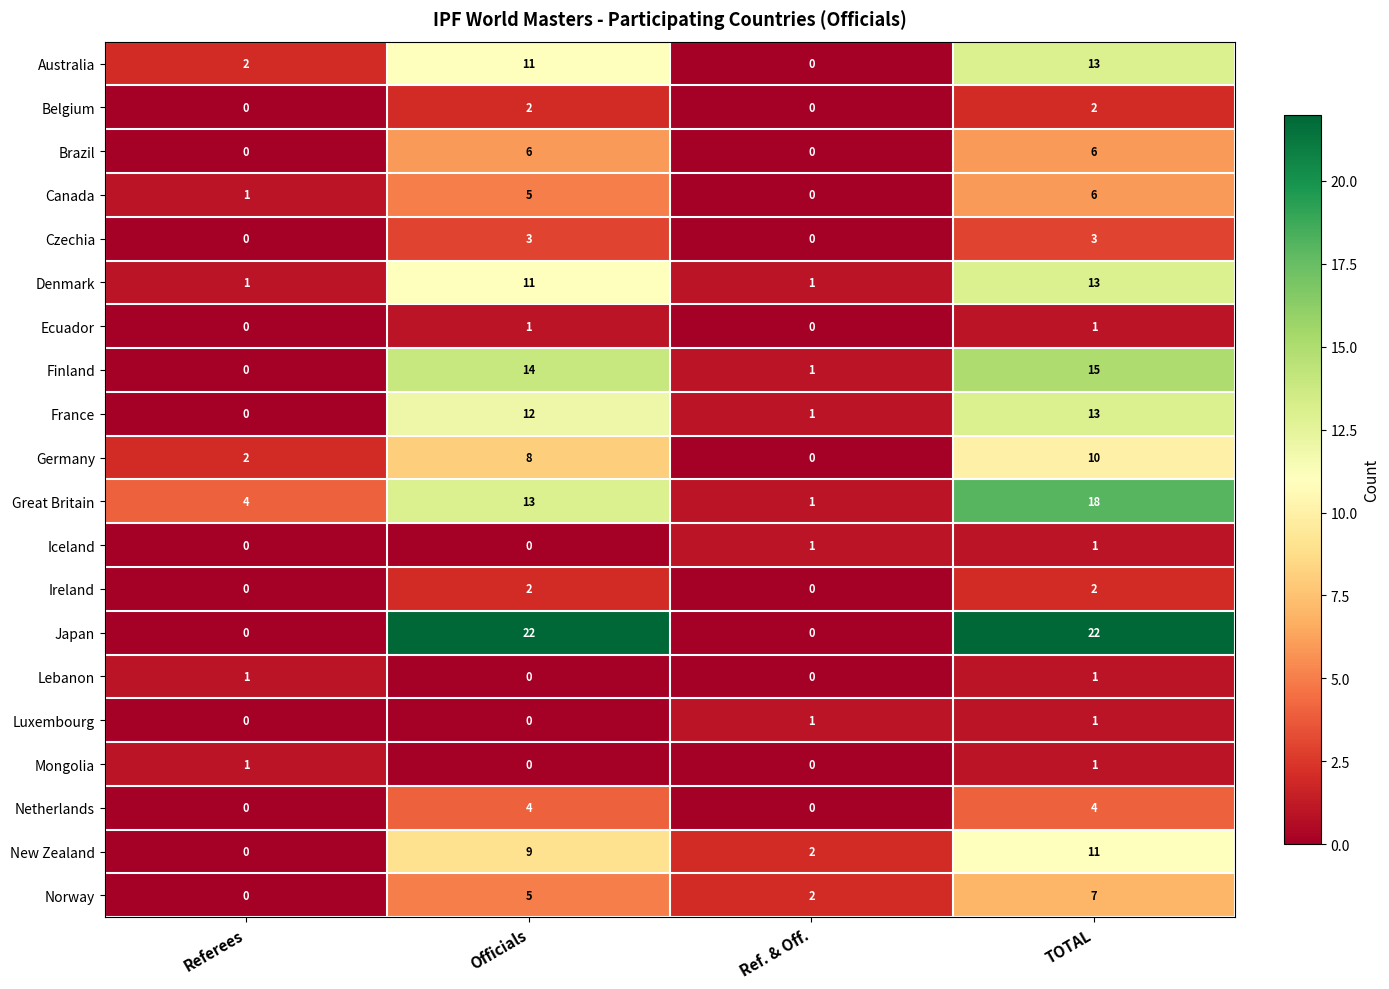

The value of Iceland at Ref. & Off. is 0. True or false?

False